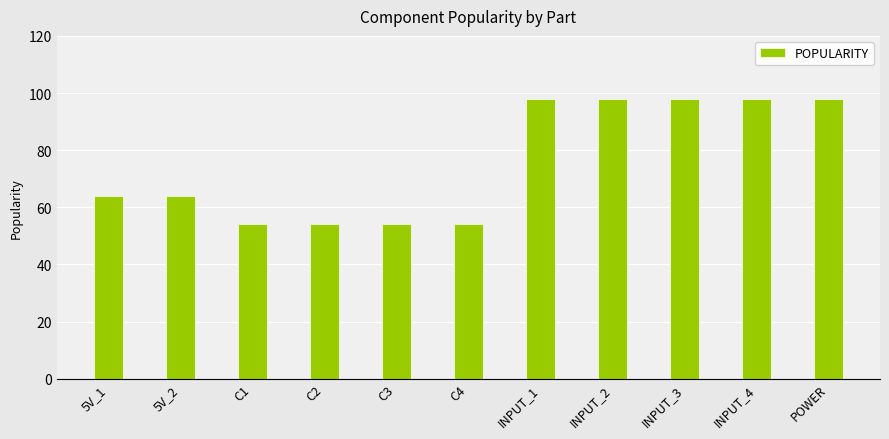

Count the number of data series in this chart.

1